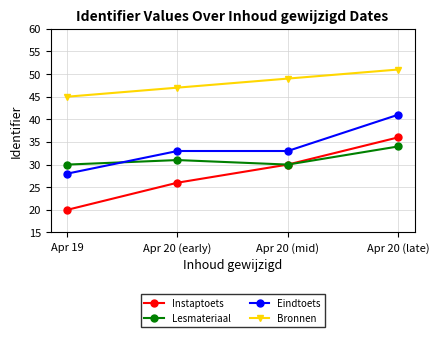

True or false: Eindtoets and Instaptoets intersect in this chart.

False